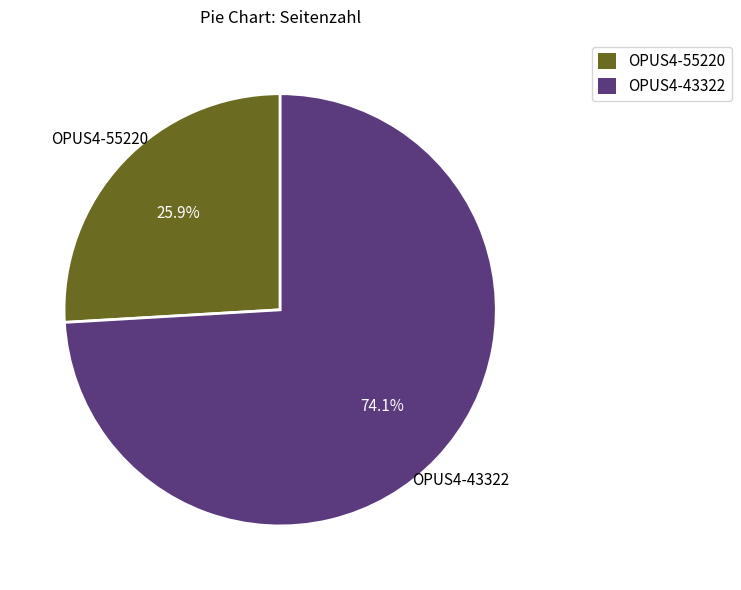

To the nearest percent, what is the combined percentage of OPUS4-55220 and OPUS4-43322?

100%